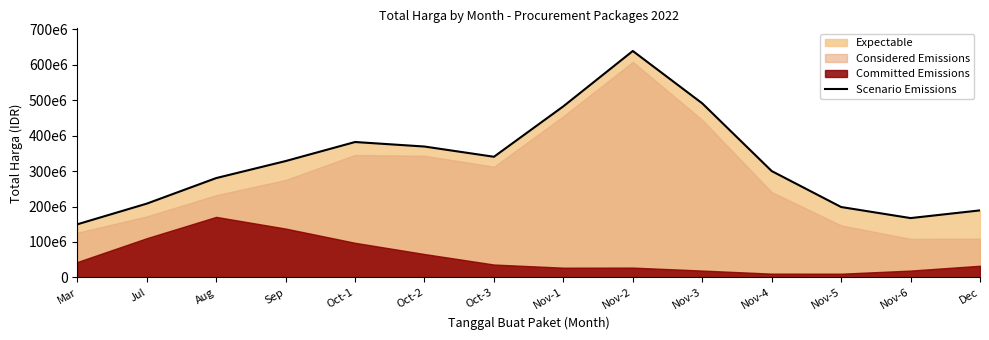

Reading right to left, what are all the values shown in this chart?

189091691	167406436	198586489	299937982	490727668	638318861	482399922	340203136	369040519	381790034	328119378	280141224	208112547	149859267